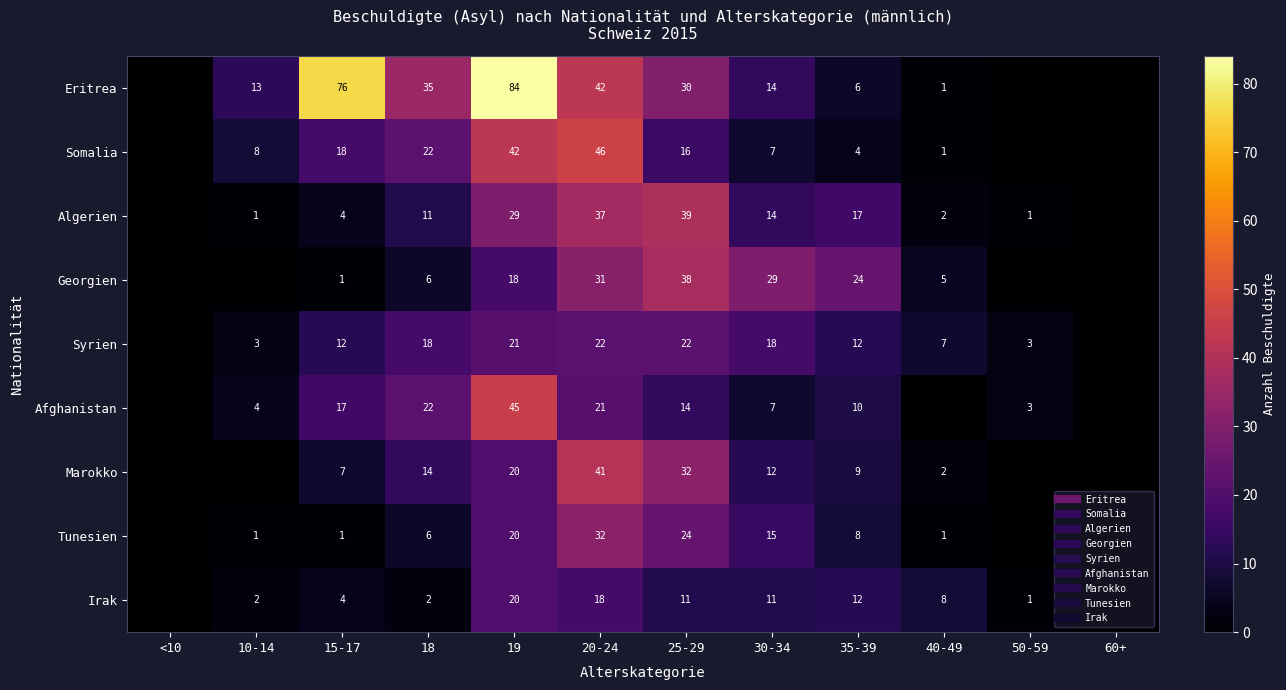

Which category has the highest value across all series?

19